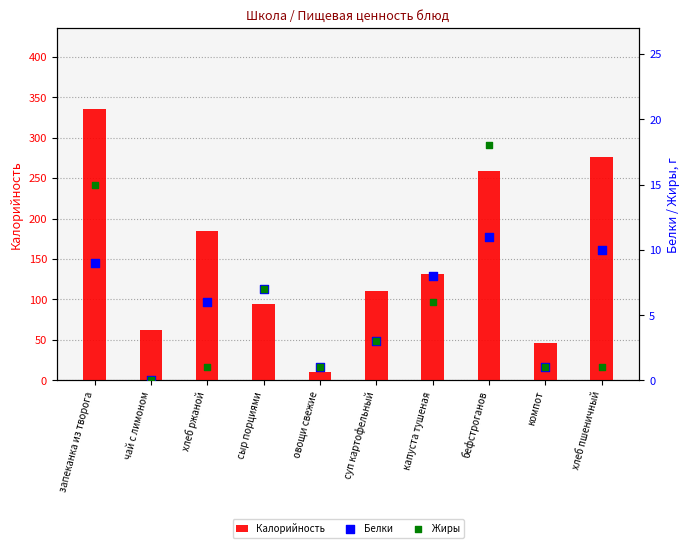

At how many categories does at least one series exceed 70?

7